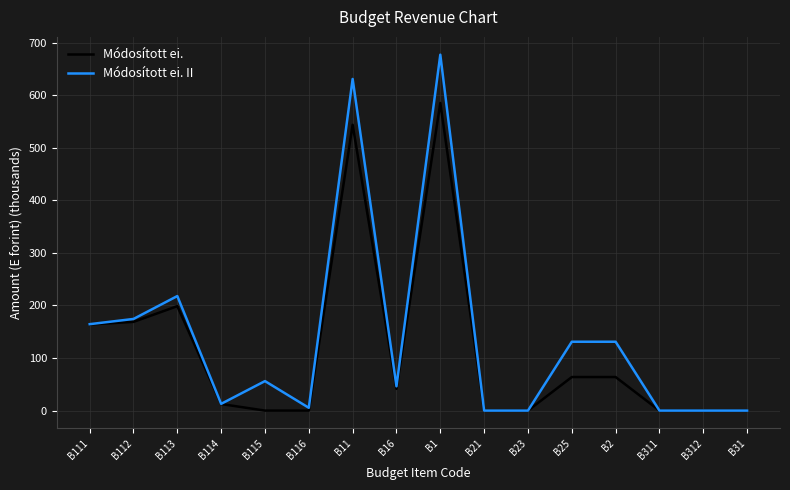

What are all the series names shown in the legend?

Módosított ei., Módosított ei. II